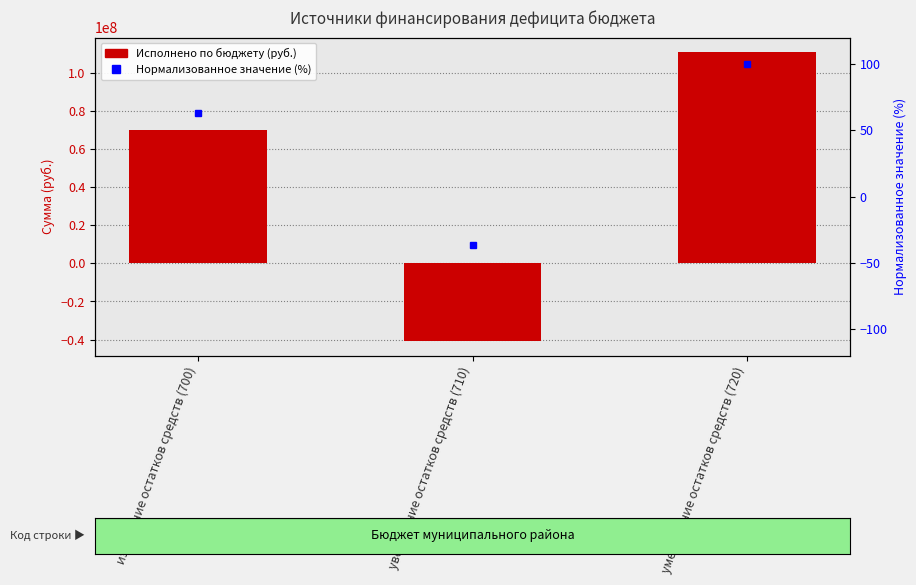

What value does the Исполнено по бюджету series have at увеличение остатков средств (710)?

-40814679.8